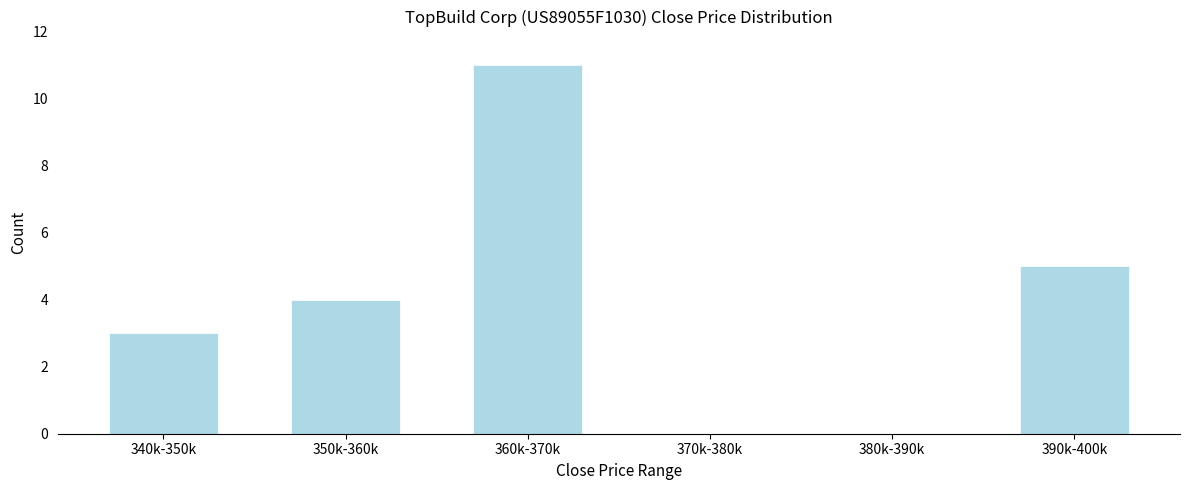

Reading right to left, what are all the values shown in this chart?

390k-400k=5	380k-390k=0	370k-380k=0	360k-370k=11	350k-360k=4	340k-350k=3